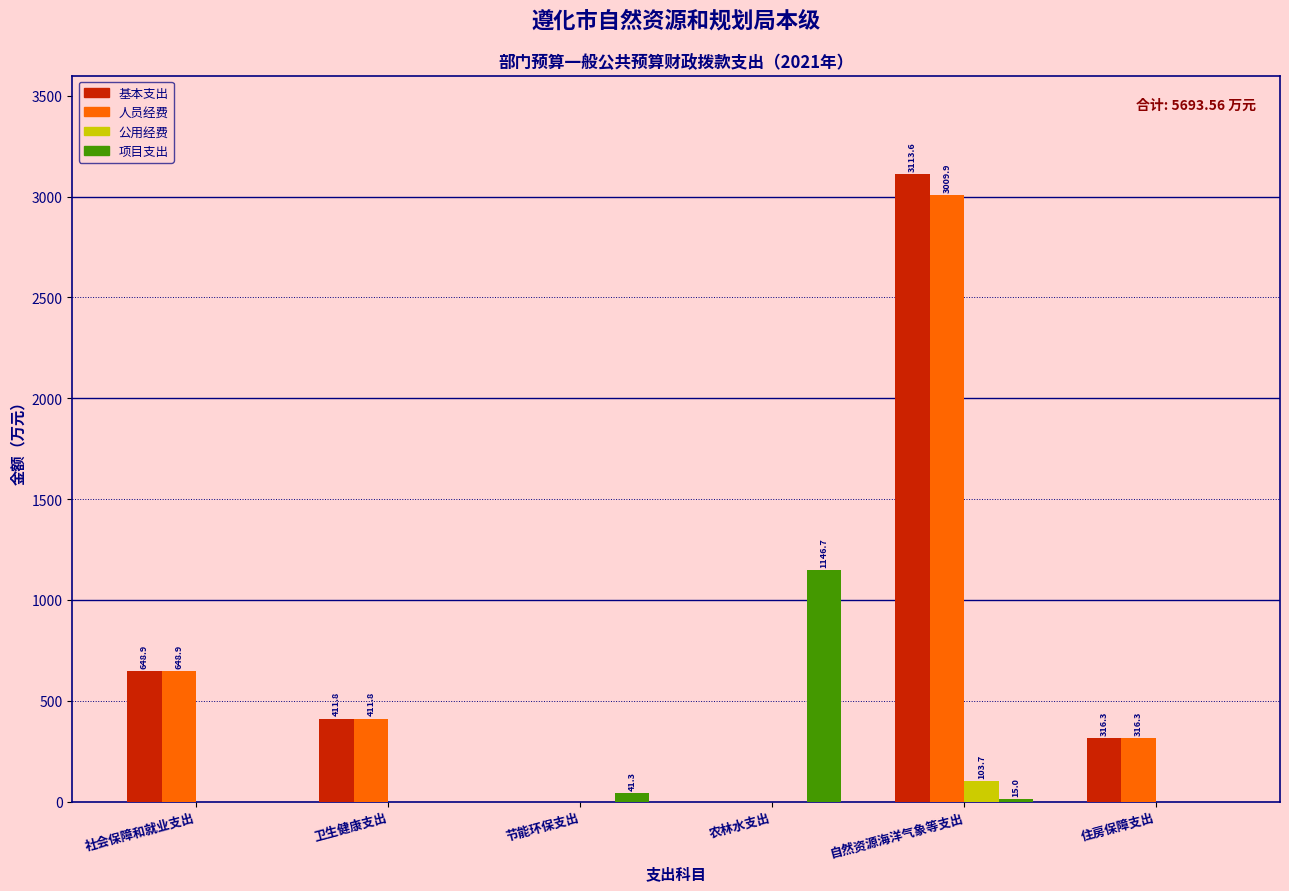

Reading left to right, extract all data points from this chart.

基本支出: 社会保障和就业支出=648.9	卫生健康支出=411.8	节能环保支出=0.0	农林水支出=0.0	自然资源海洋气象等支出=3113.6	住房保障支出=316.3
人员经费: 社会保障和就业支出=648.9	卫生健康支出=411.8	节能环保支出=0.0	农林水支出=0.0	自然资源海洋气象等支出=3009.9	住房保障支出=316.3
公用经费: 社会保障和就业支出=0.0	卫生健康支出=0.0	节能环保支出=0.0	农林水支出=0.0	自然资源海洋气象等支出=103.7	住房保障支出=0.0
项目支出: 社会保障和就业支出=0.0	卫生健康支出=0.0	节能环保支出=41.3	农林水支出=1146.7	自然资源海洋气象等支出=15.0	住房保障支出=0.0